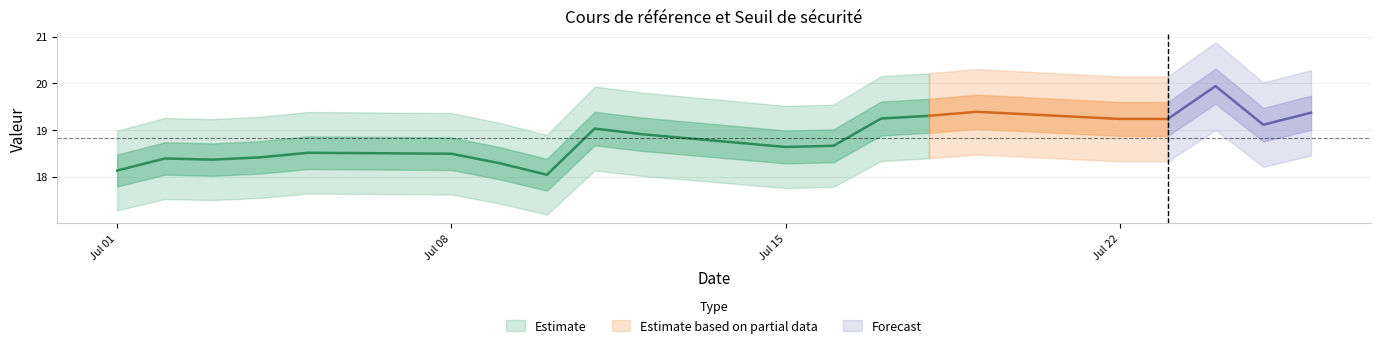

In Cours de référence, how many points are lower than both neighbors (excluding endpoints)?

4